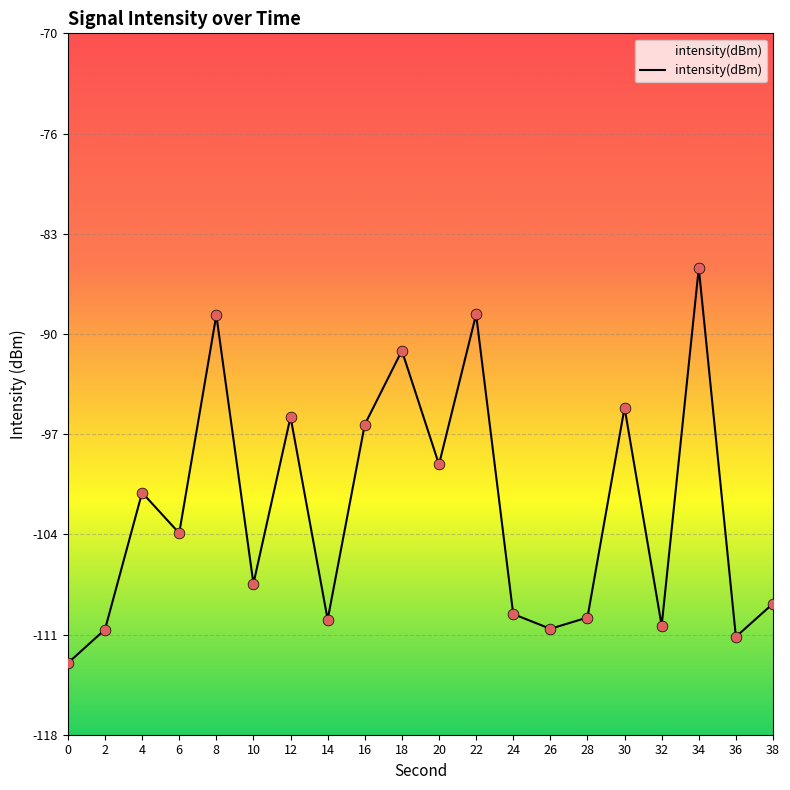

Between 8 and 22, which is larger?

22